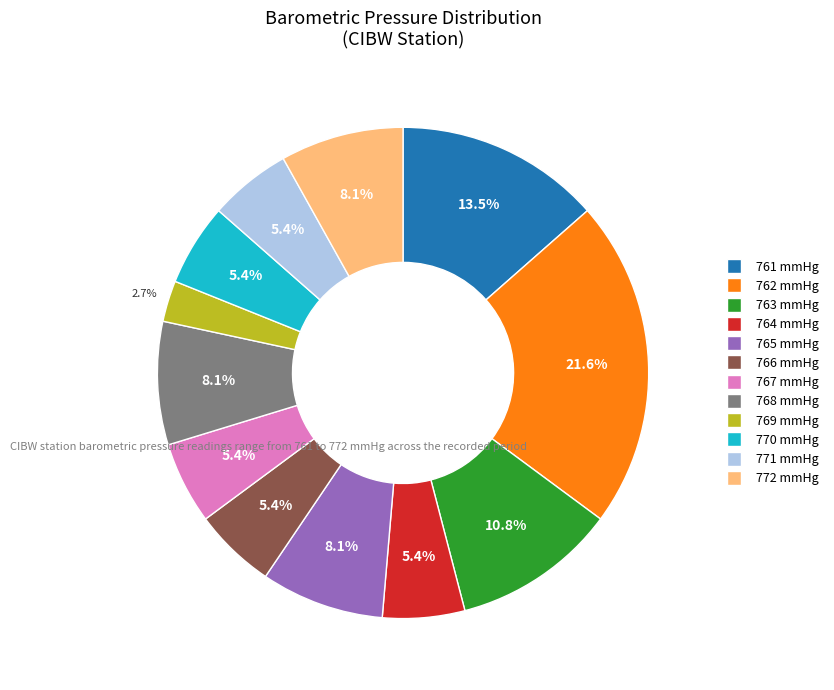

Is there a majority slice in this chart?

No